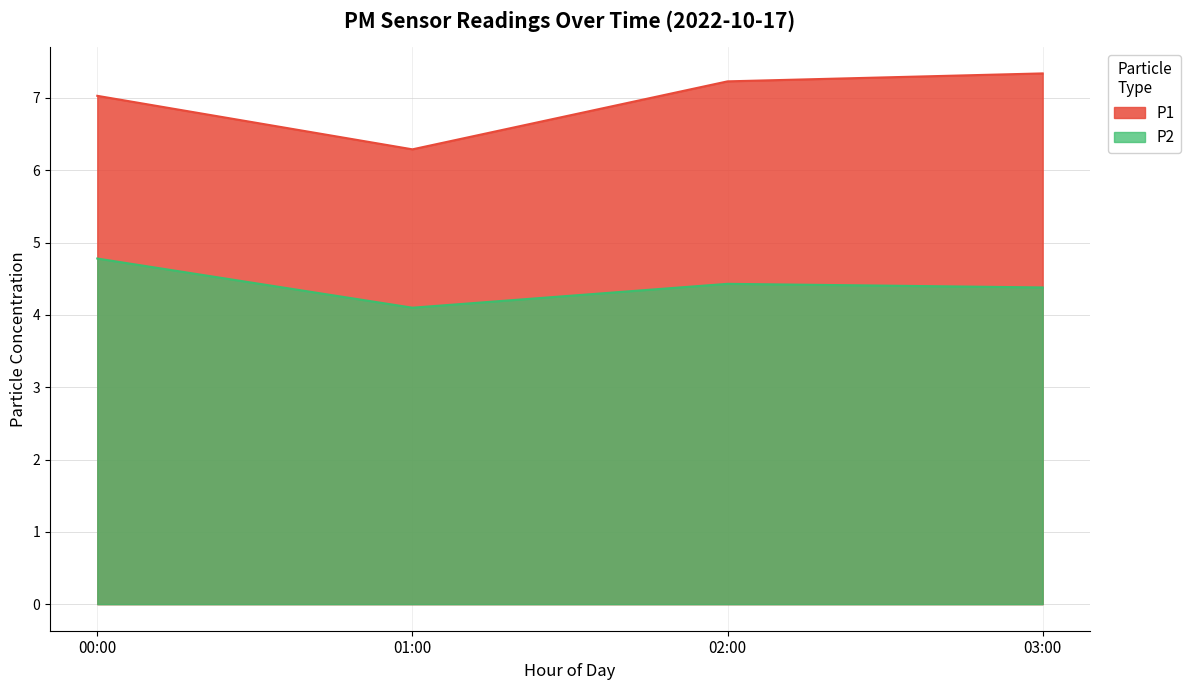

In P2, how many points are higher than both neighbors (excluding endpoints)?

1